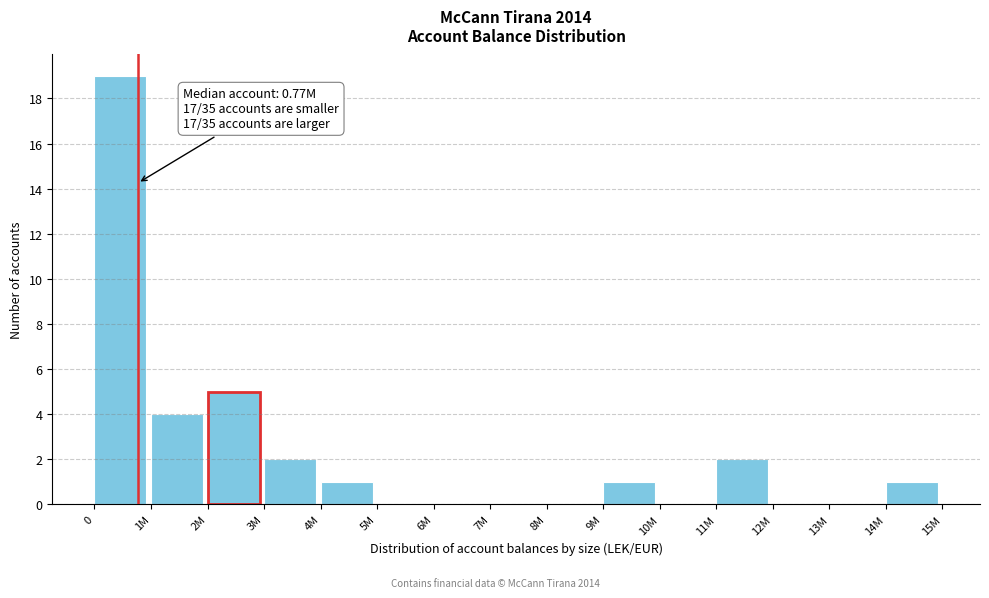

Reading right to left, what are all the values shown in this chart?

14M=1	13M=0	12M=0	11M=2	10M=0	9M=1	8M=0	7M=0	6M=0	5M=0	4M=1	3M=2	2M=5	1M=4	0=19